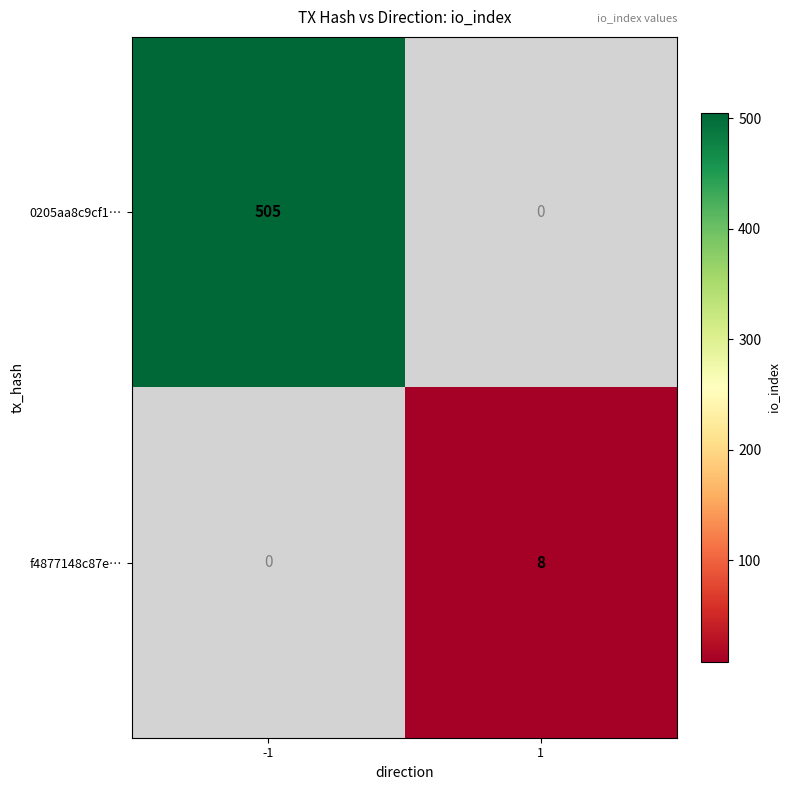

True or false: 0205aa8c9cf1… has a value of 215 at -1.

False